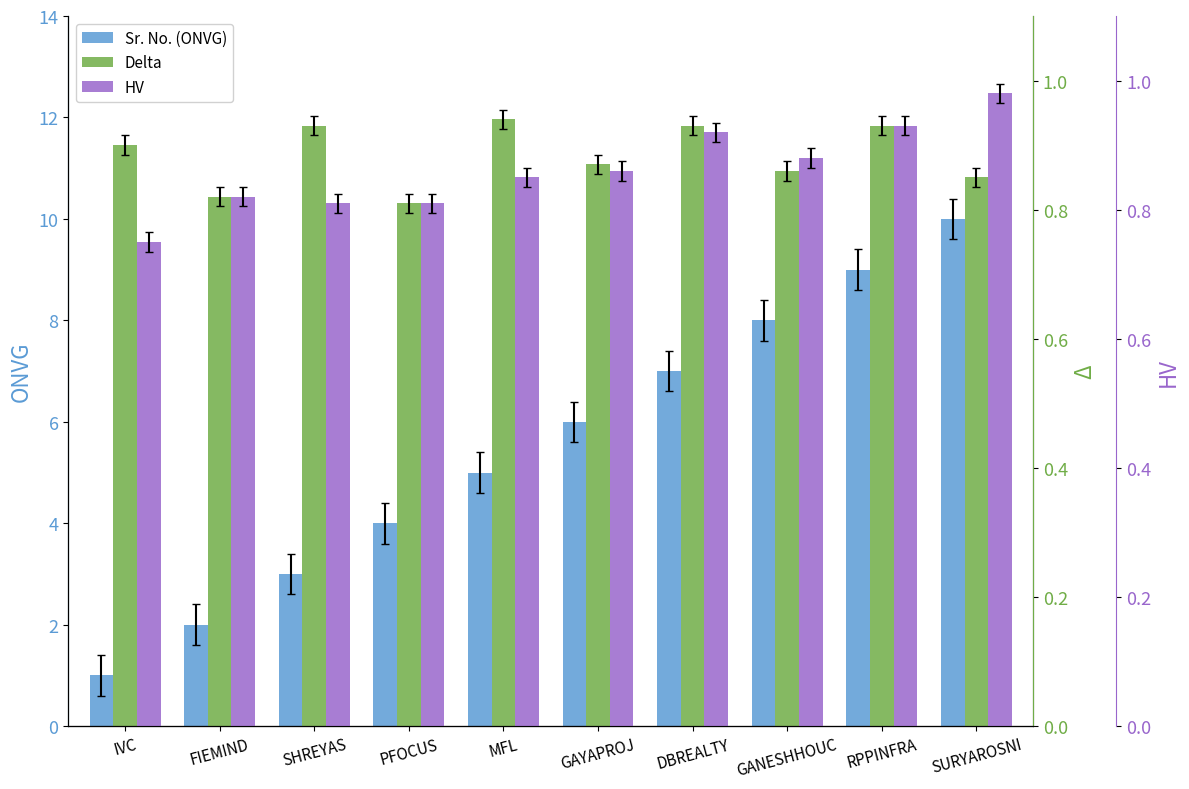

What is the difference between the second highest and minimum values in the Sr. No. (ONVG) series?

8.0